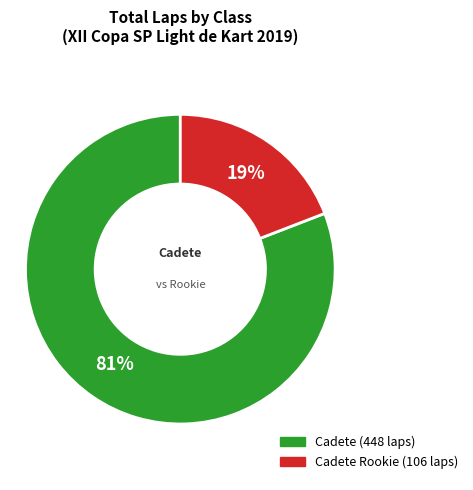

Is there any slice that represents more than half of the pie?

Yes